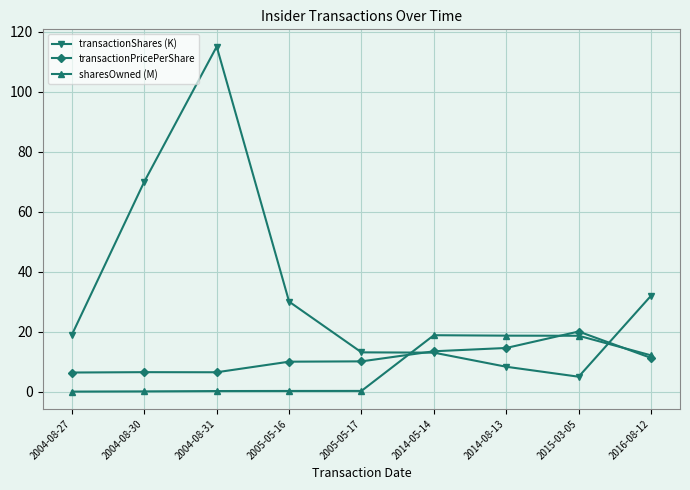

True or false: sharesOwned (M) has a value of 12.1 at 2016-08-12.

True